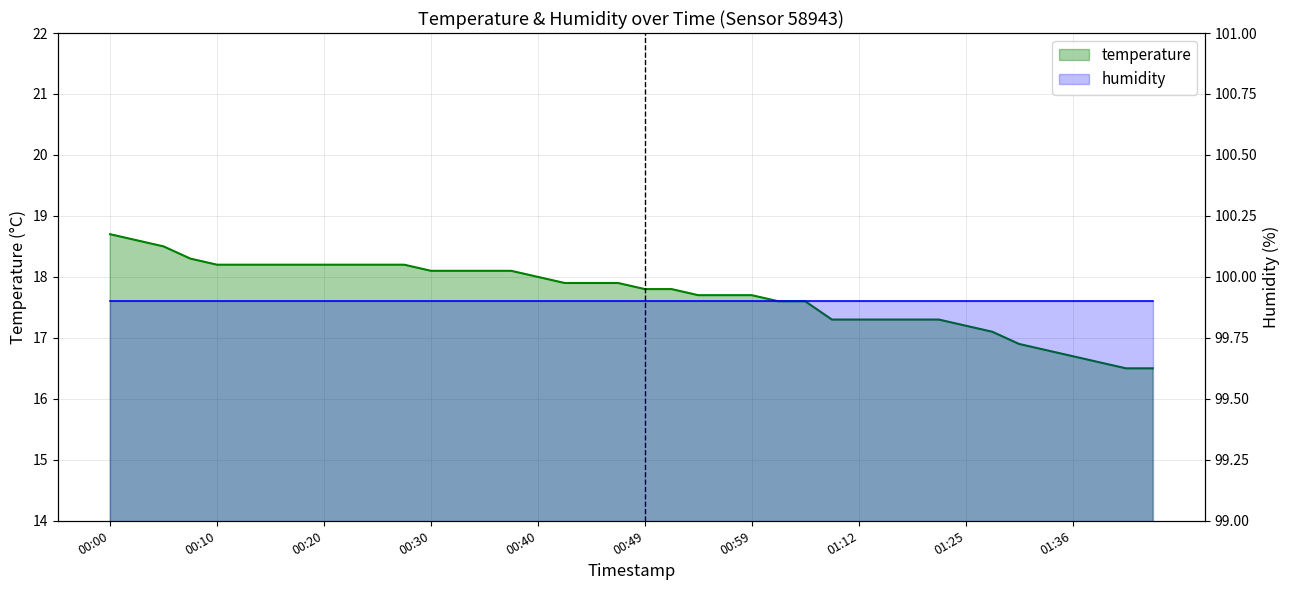

The value of temperature at 15 is 10.2. True or false?

False